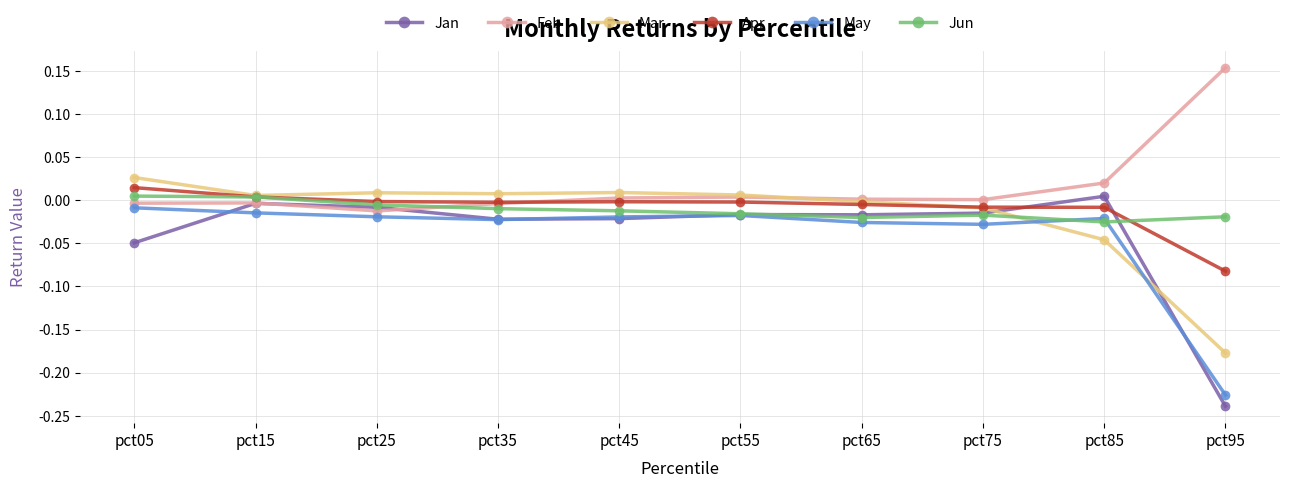

The value of Feb at pct45 is 0.0. True or false?

True